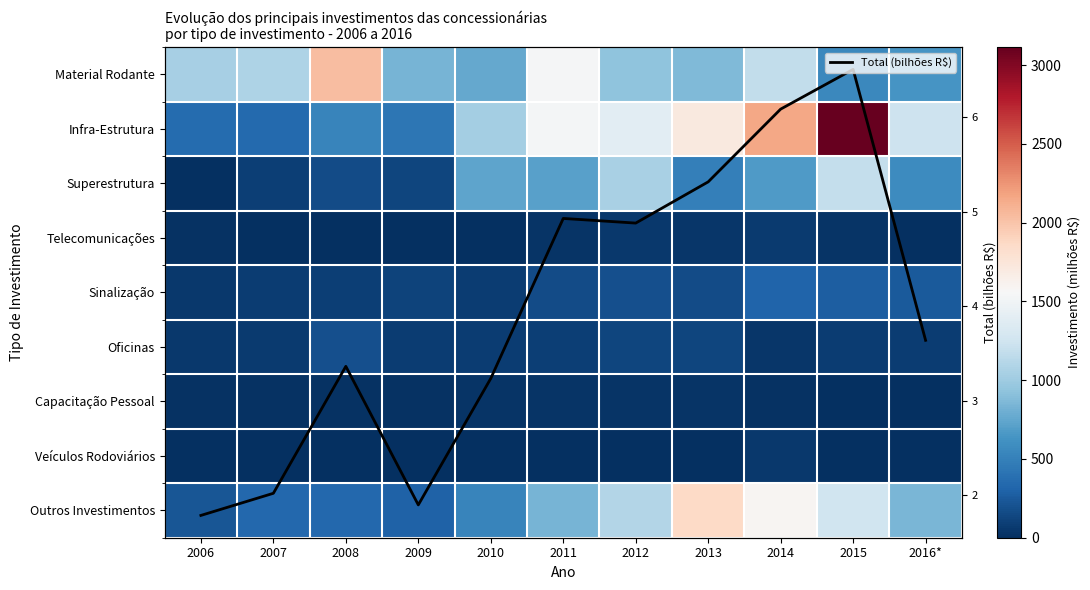

How many series are shown in this chart?

10